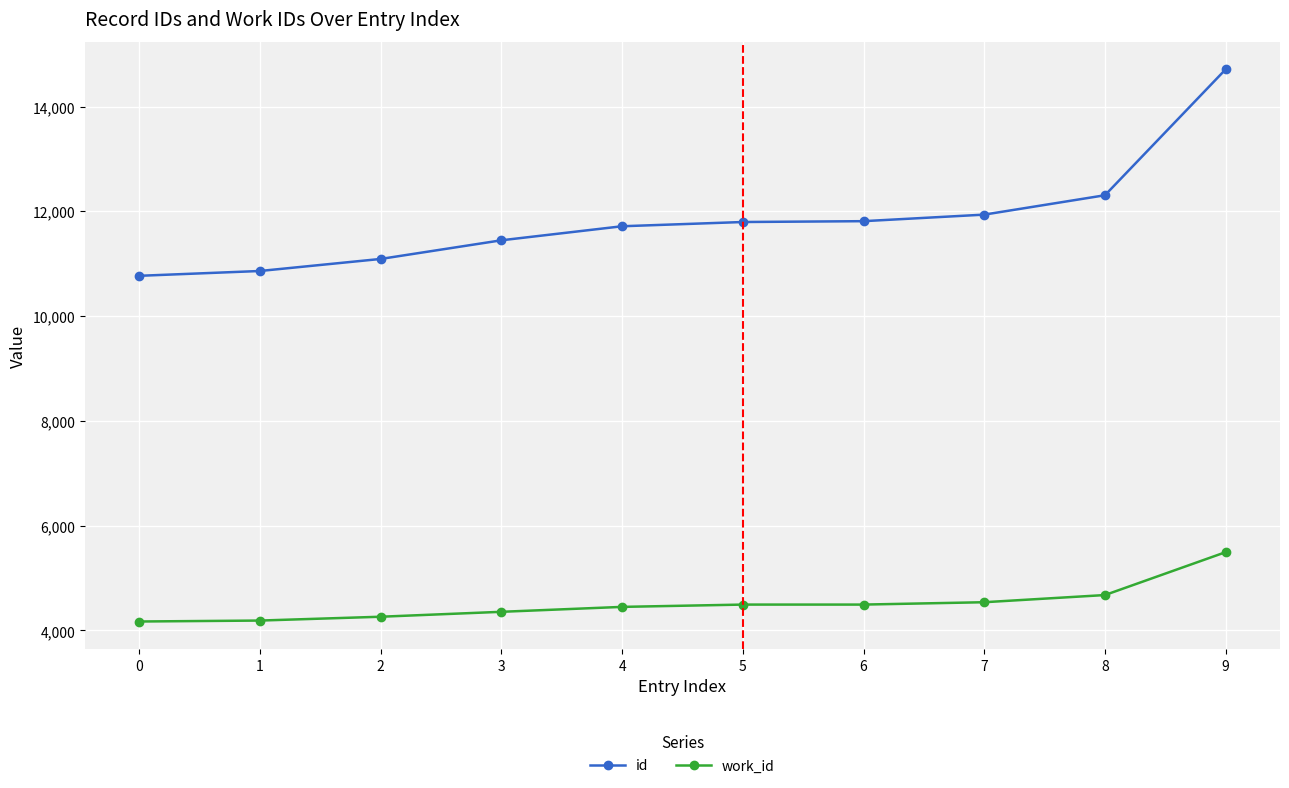

What is the value of the id point at the 5th from the left?

11715